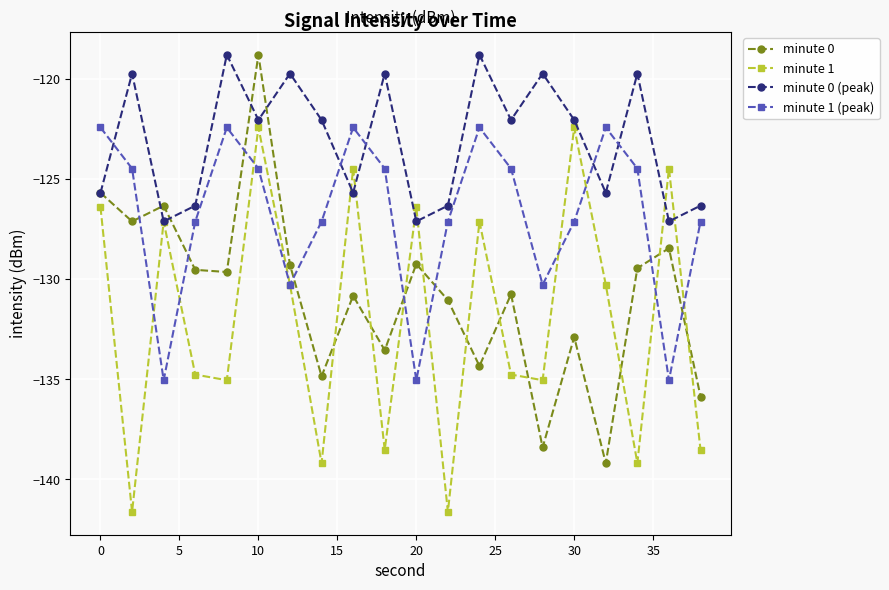

What is the difference between the second highest and minimum values in the minute 1 series?

19.2